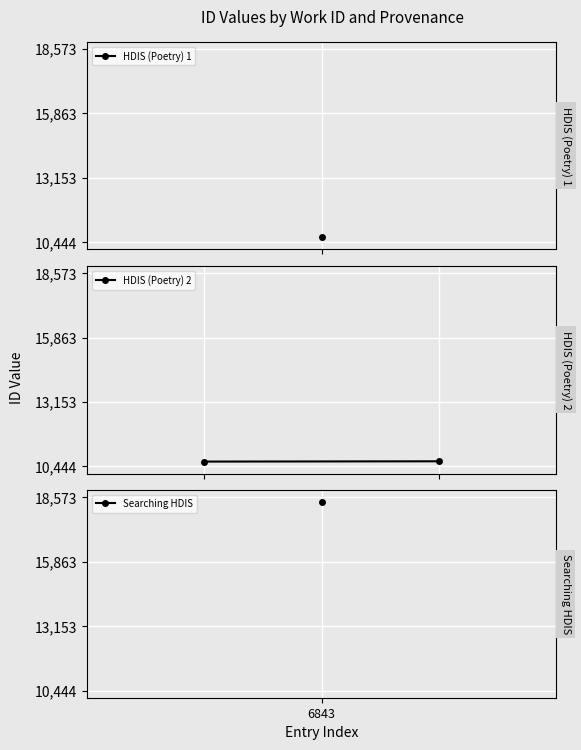

At which label is the value closest to 10652?

6843